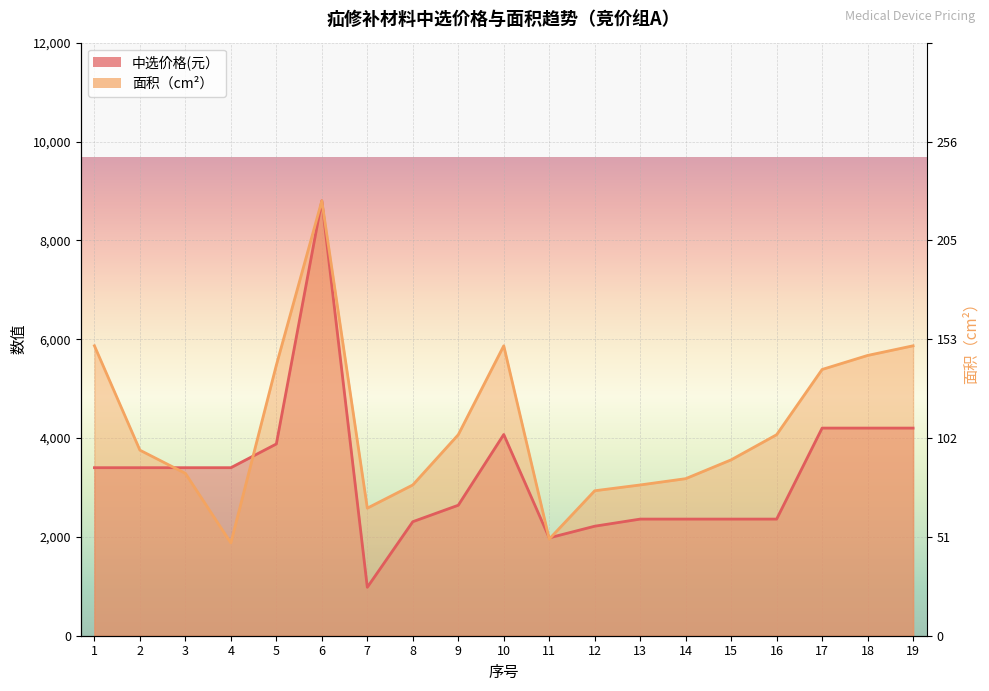

What is the difference between the maximum and minimum values in the 中选价格(元） series?

7820.0